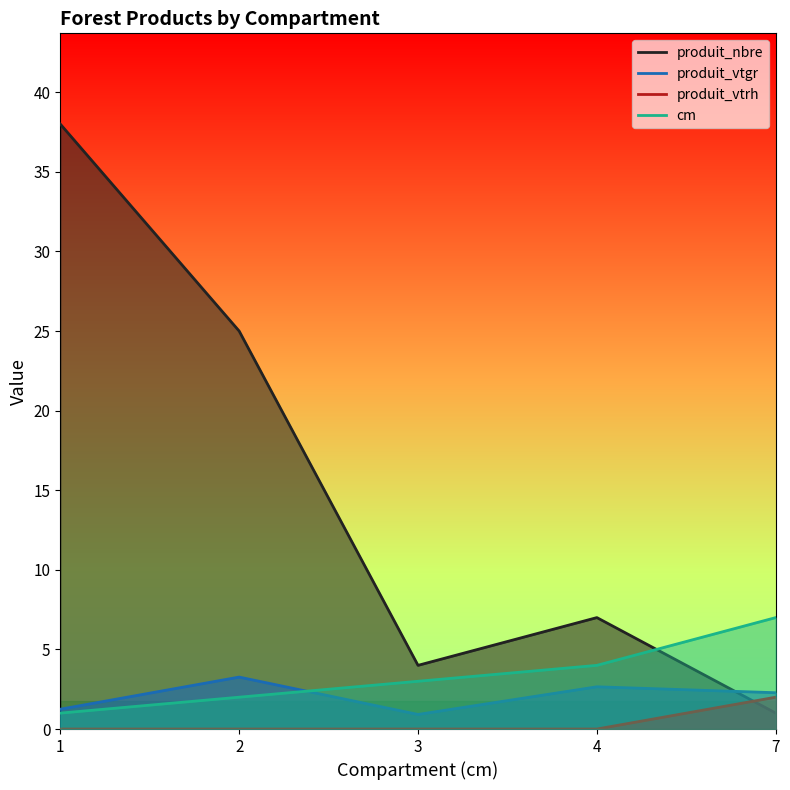

What is the total value across all series at 4?

13.7